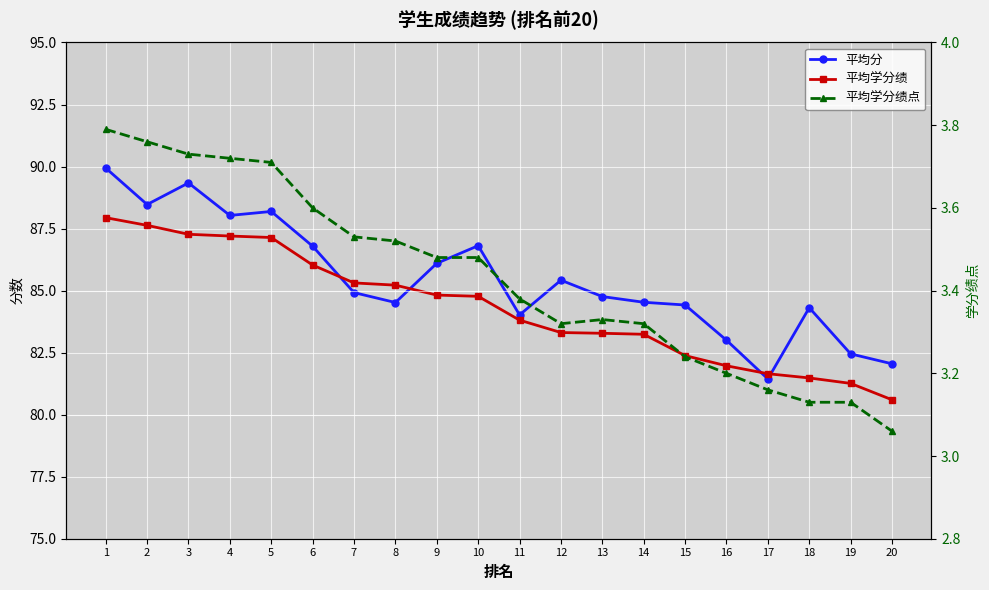

True or false: 平均学分绩点 has a value of 5.4 at 12.

False